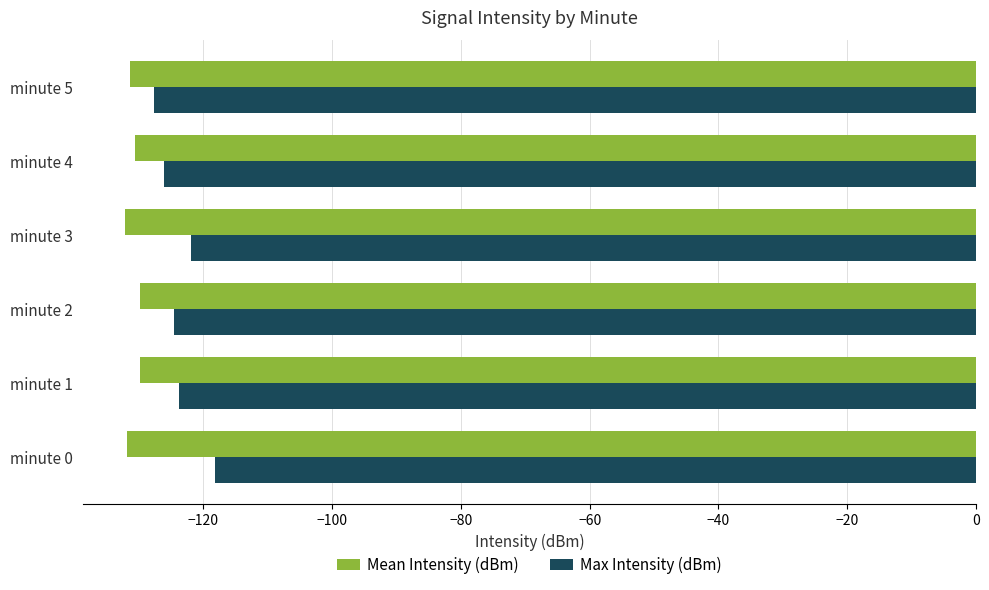

Which series has the widest spread of values?

Max Intensity (dBm)